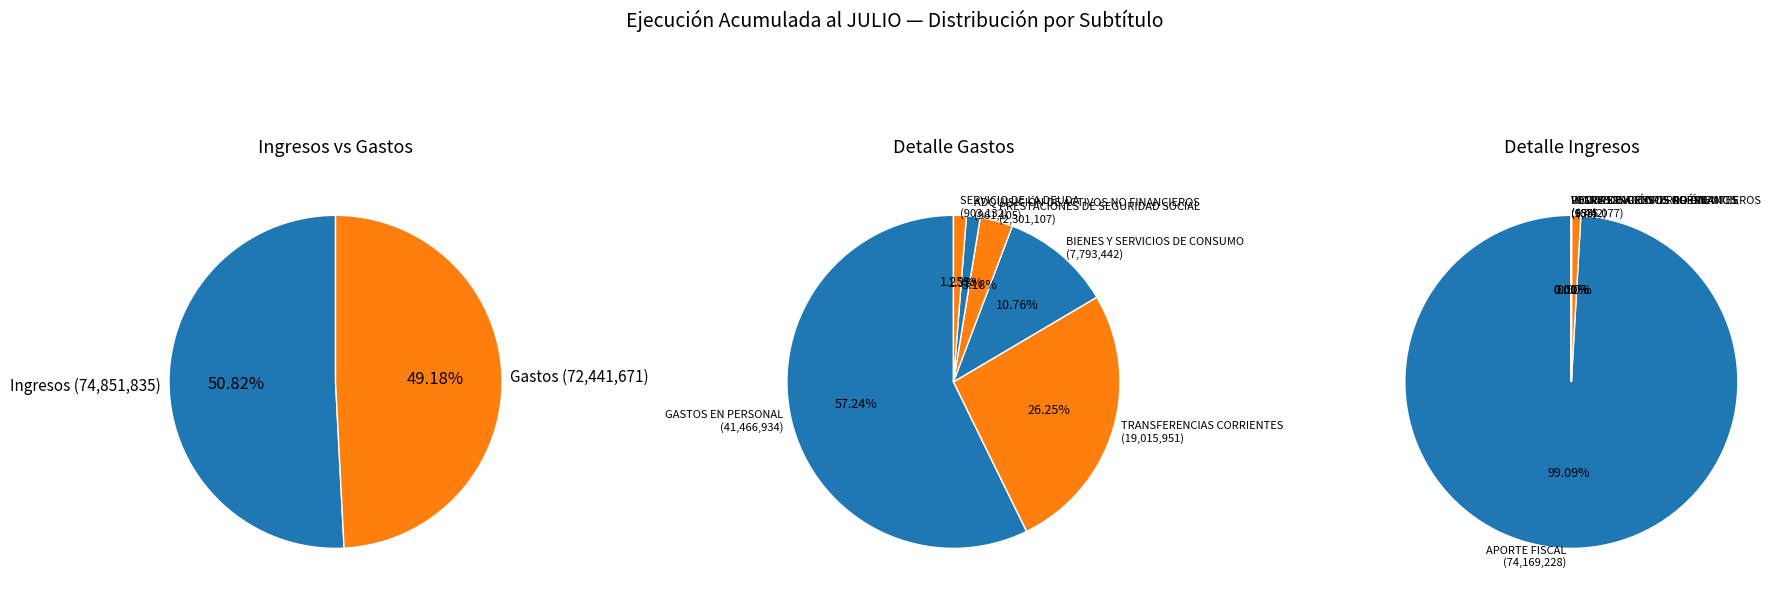

How many slices are in this pie chart?

11